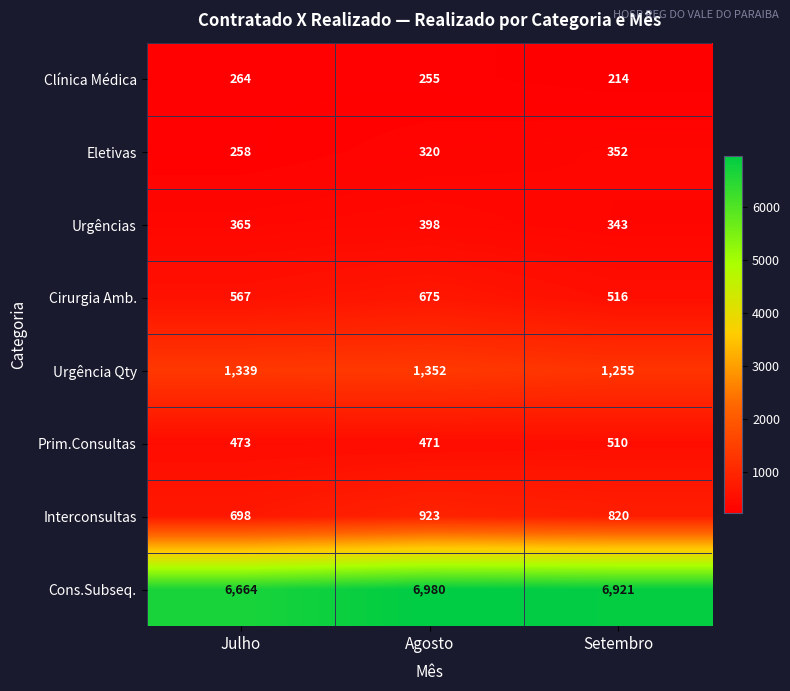

List the series in order of their peak value, highest first.

Cons.Subseq., Urgência Qty, Interconsultas, Cirurgia Amb., Prim.Consultas, Urgências, Eletivas, Clínica Médica